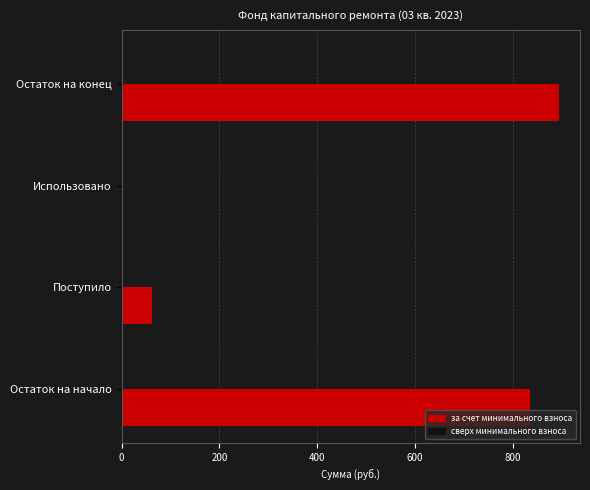

What is the sum of all values?

1786.0